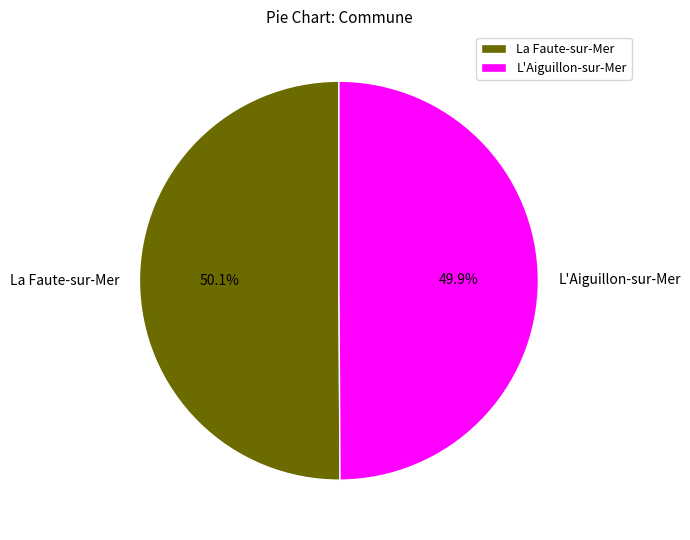

Does any single category account for the majority?

Yes